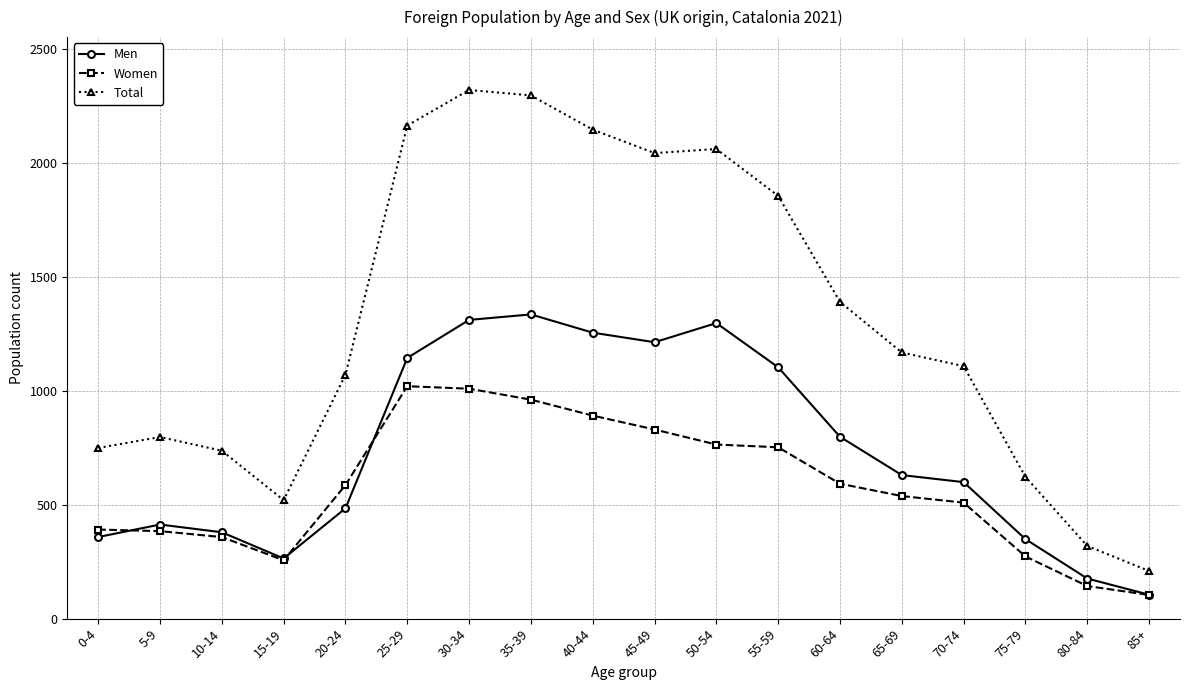

Rank the series by their average value, from lowest to highest.

Women, Men, Total